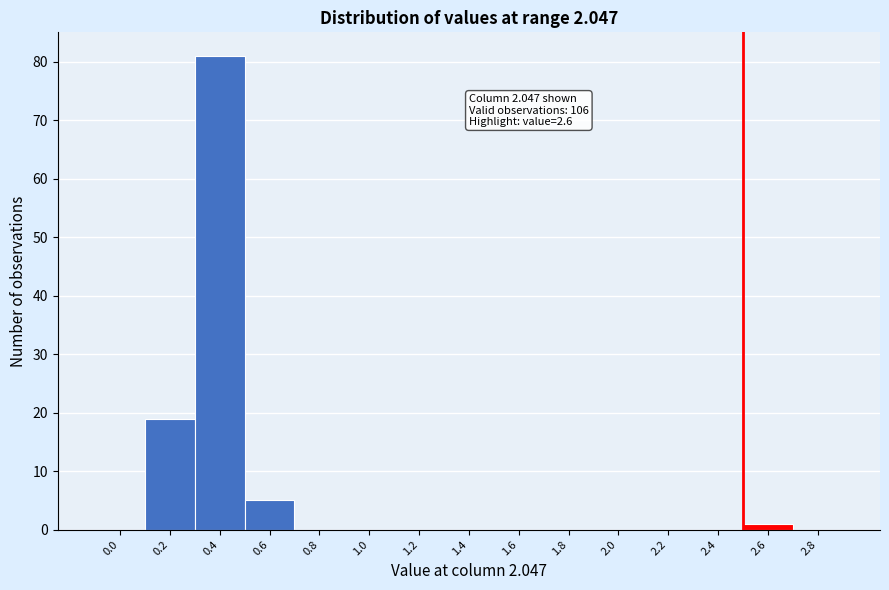

Reading left to right, list all the values displayed in this chart.

0.0=0	0.2=19	0.4=81	0.6=5	0.8=0	1.0=0	1.2=0	1.4=0	1.6=0	1.8=0	2.0=0	2.2=0	2.4=0	2.6=1	2.8=0